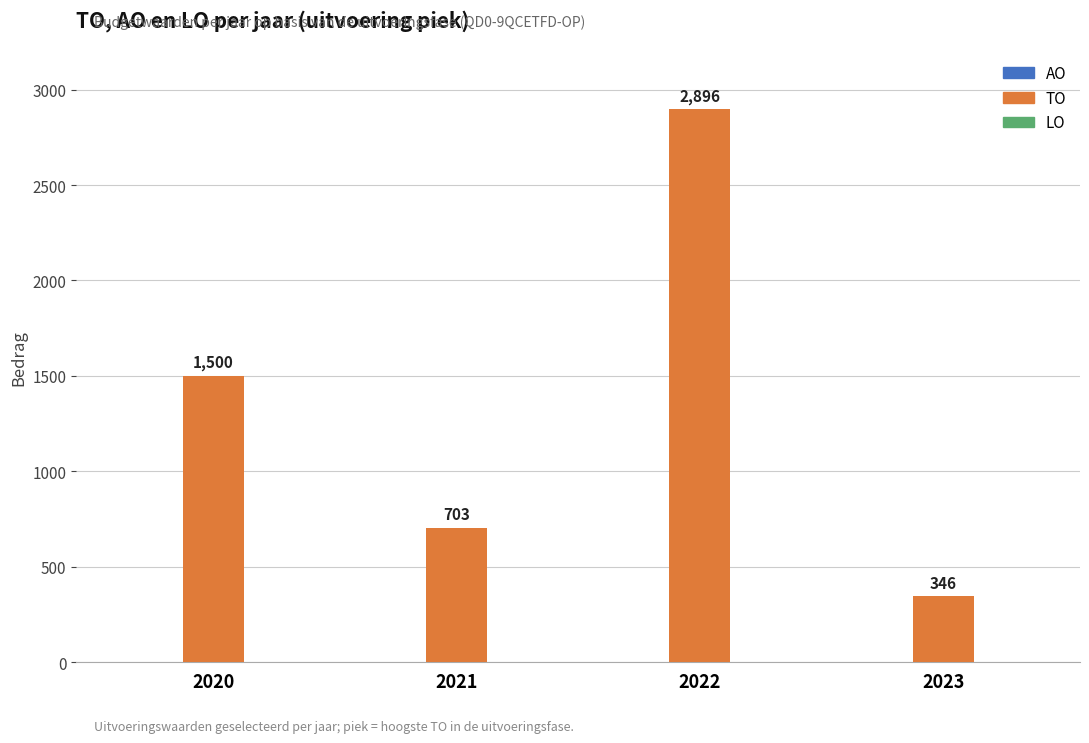

At which category does the chart reach its minimum across all series?

2023